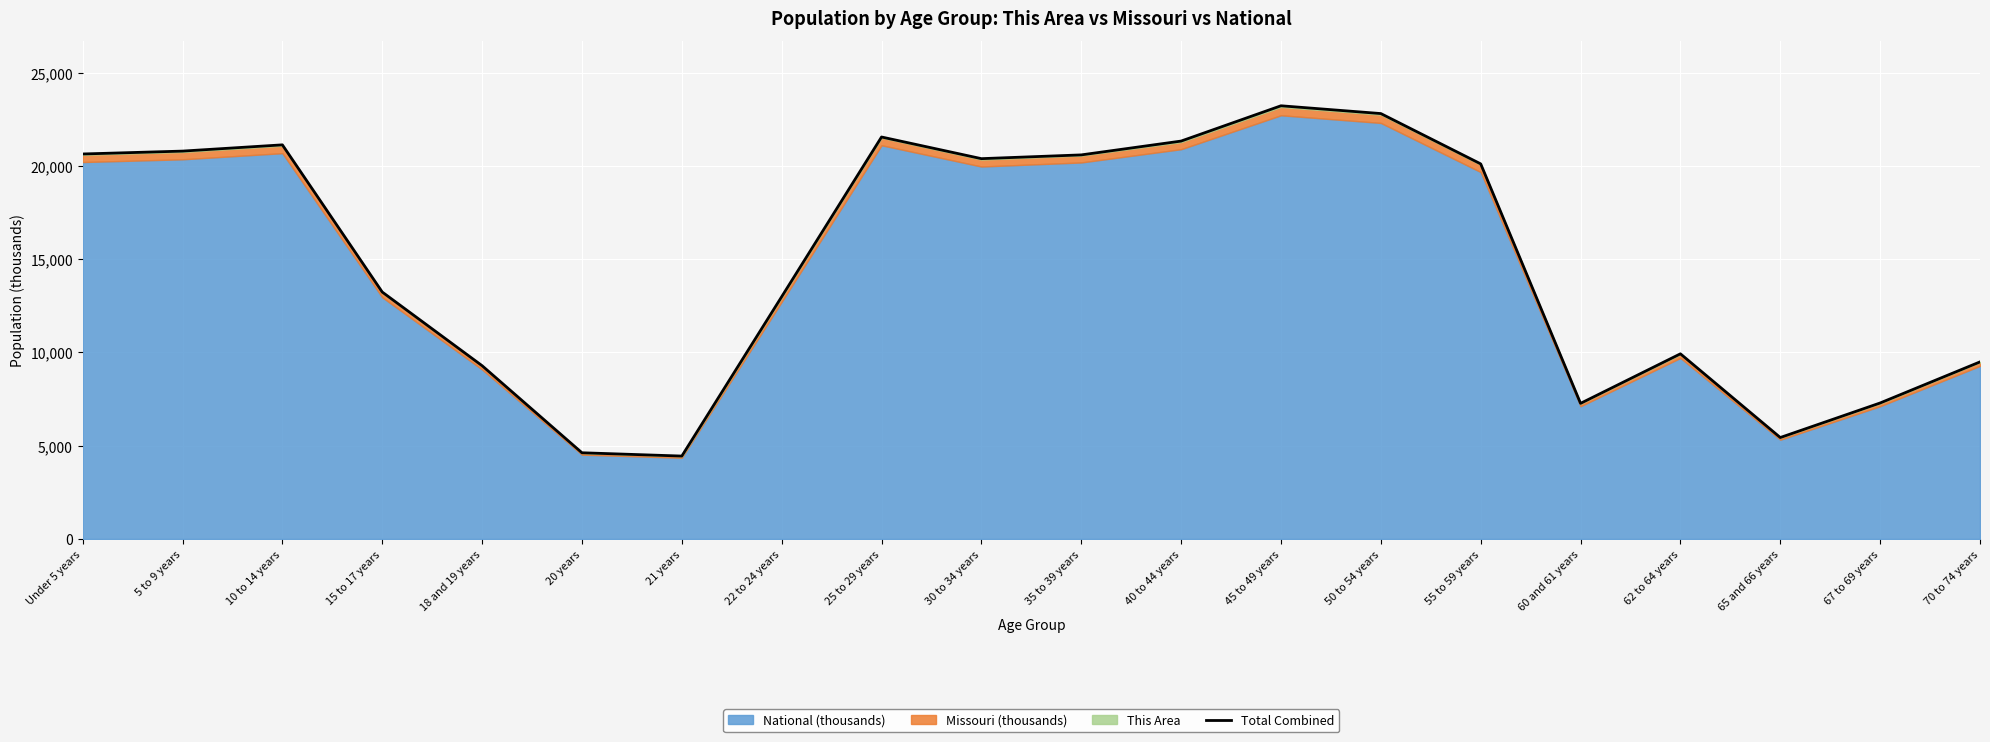

True or false: the data has more than 0 interior local peaks.

True